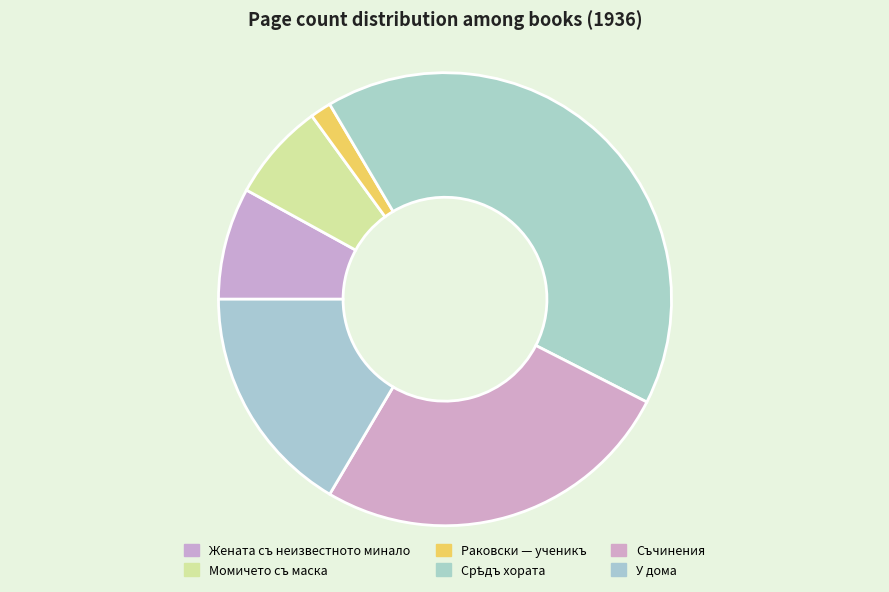

What is the ratio of the value at Момичето съ маска to the value at Съчинения?

0.3